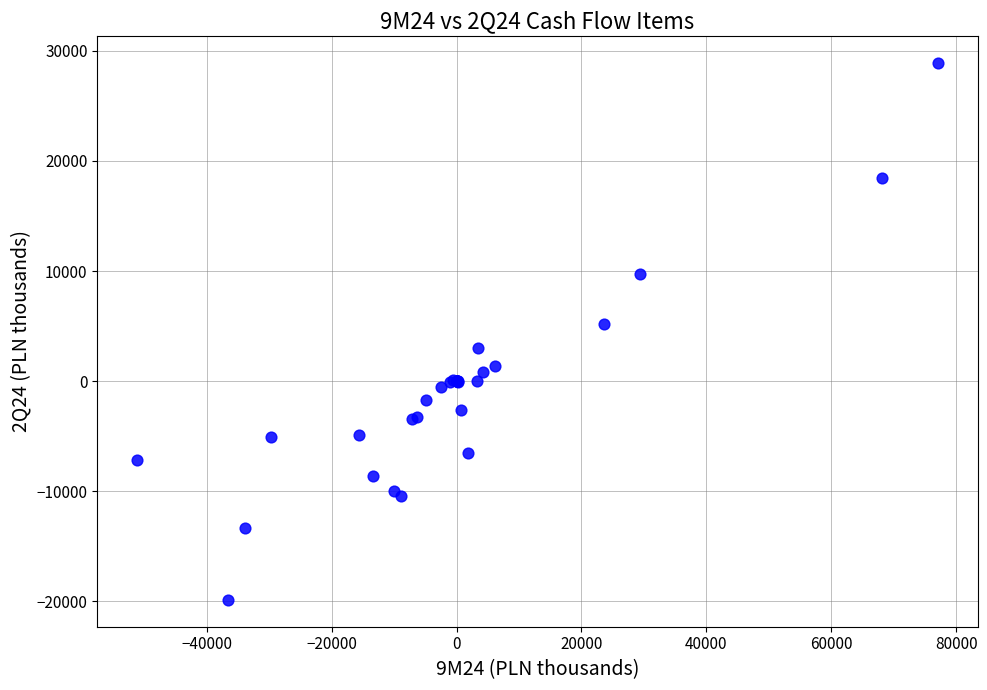

What Y value in the scatter plot is closest to 4508?

5192.9